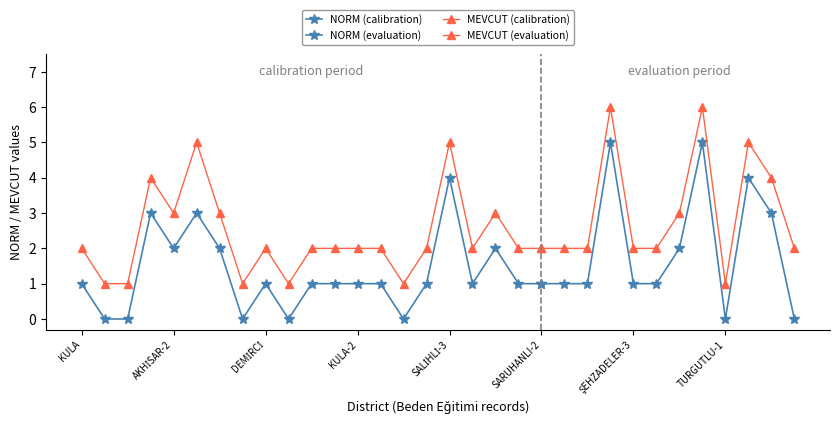

Which series has the largest total across all categories?

MEVCUT